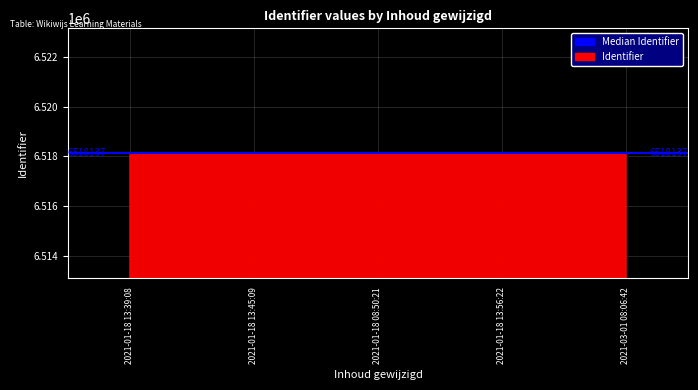

The value at 2021-01-18 08:50:21 is 6518137. True or false?

True